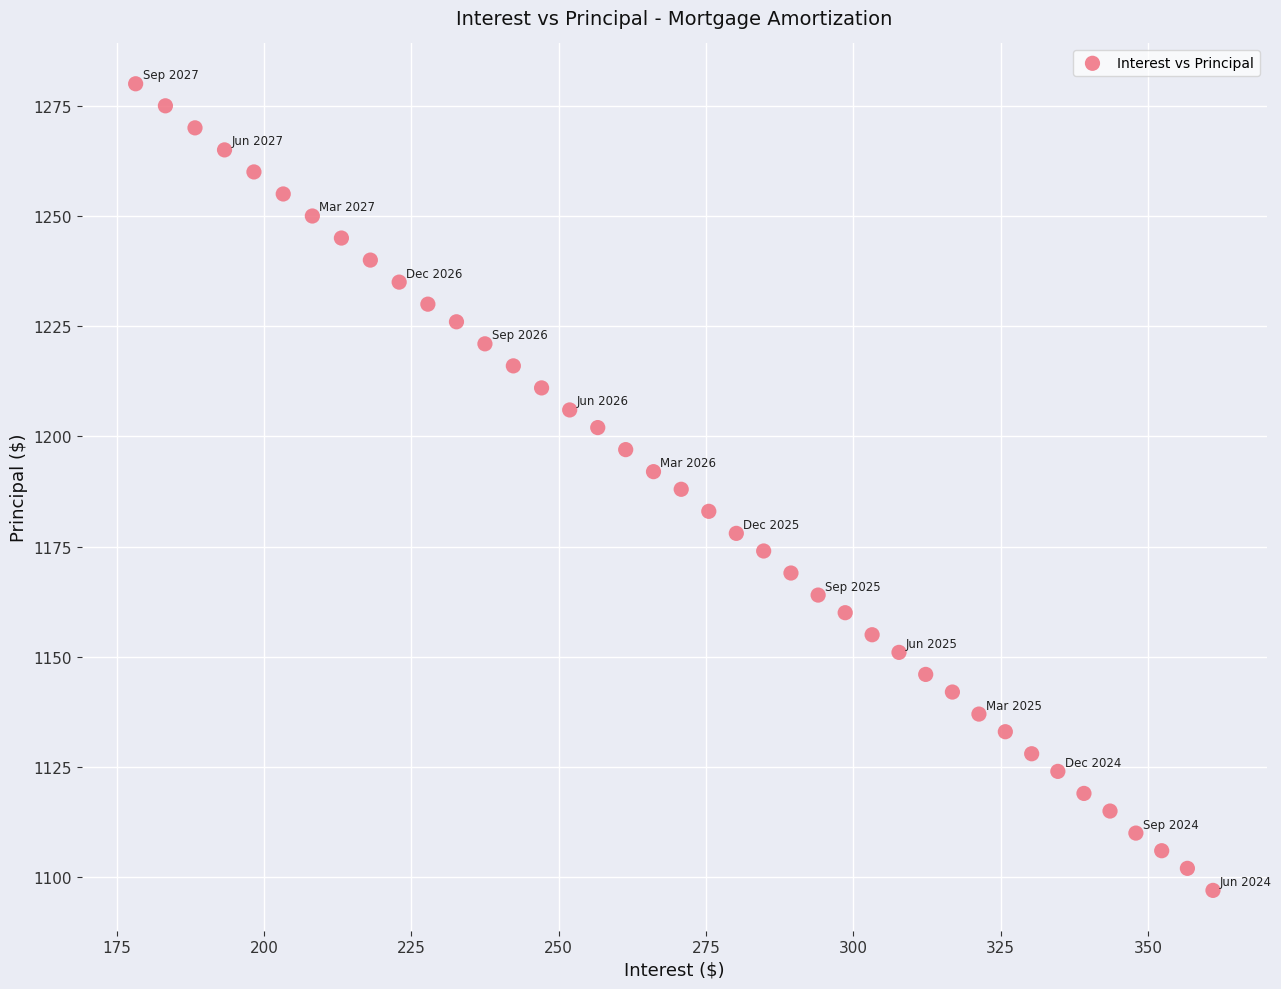

What is the range of Y values (max minus min)?

183